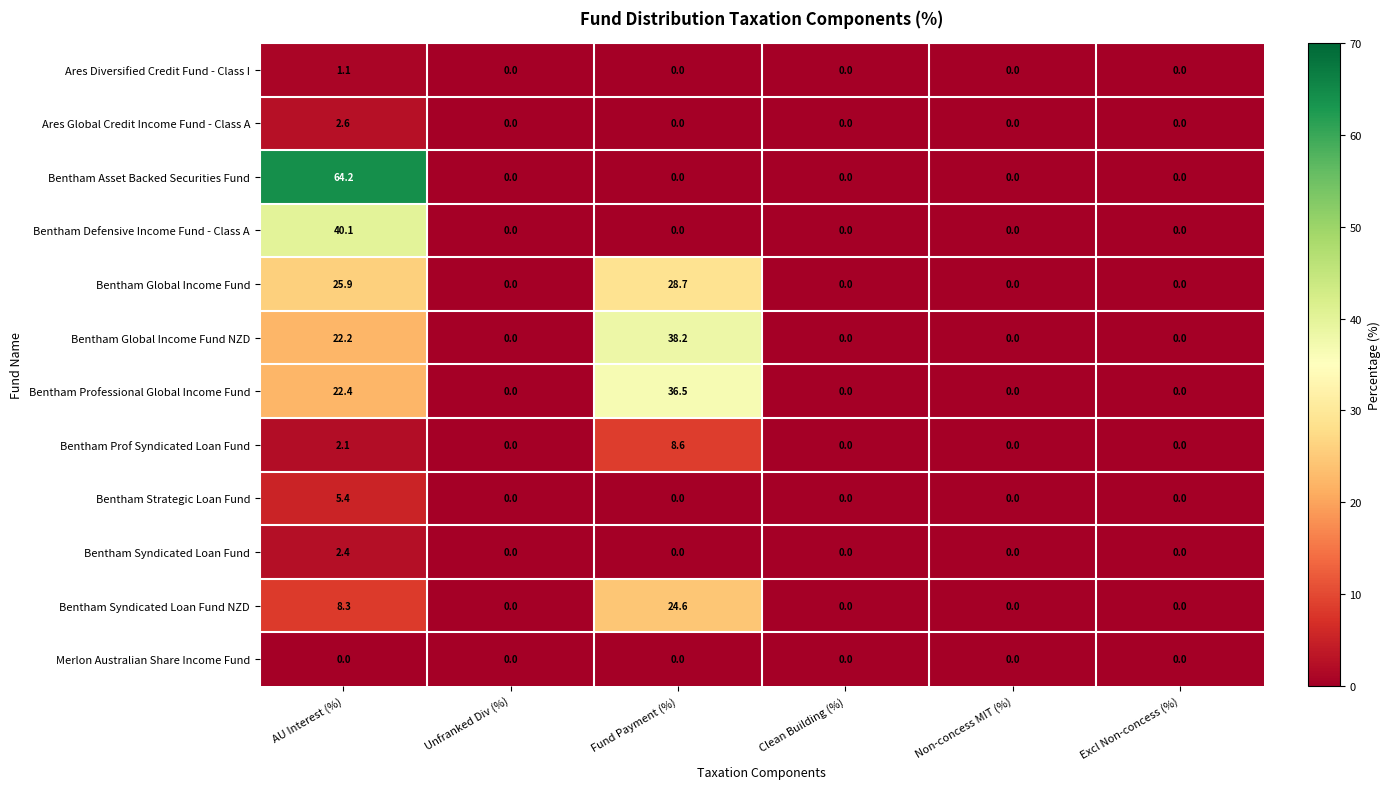

What is the difference between the maximum and second lowest values in the Bentham Syndicated Loan Fund NZD series?

24.6